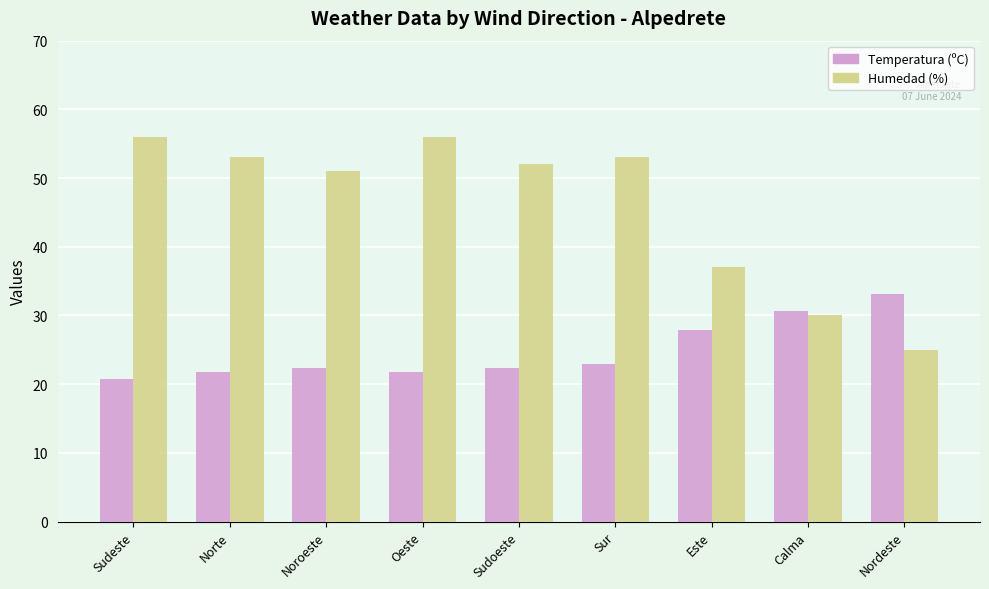

List the series in order of their overall mean, lowest first.

Temperatura (ºC), Humedad (%)